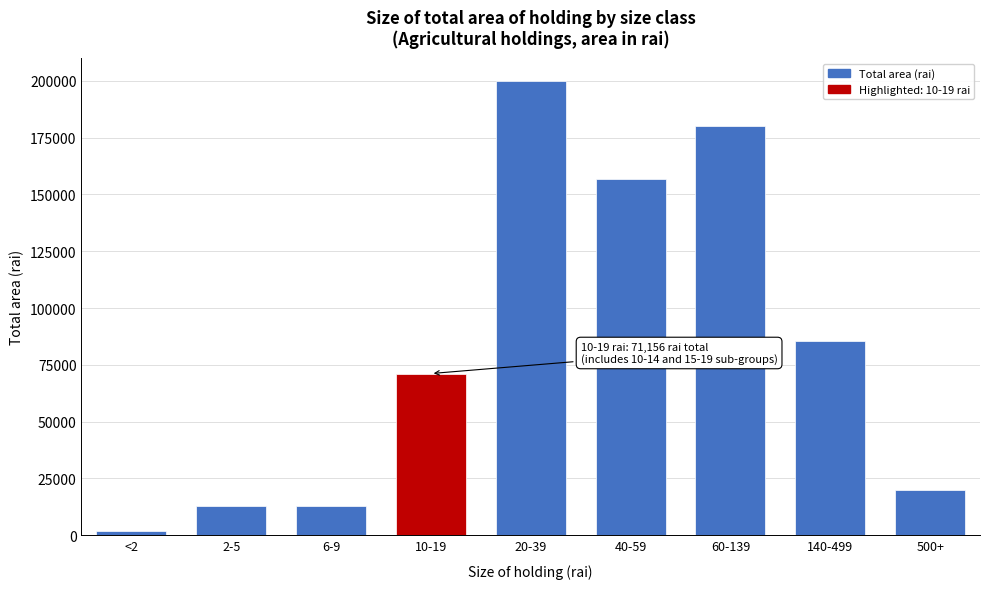

What is the average value?

82367.2